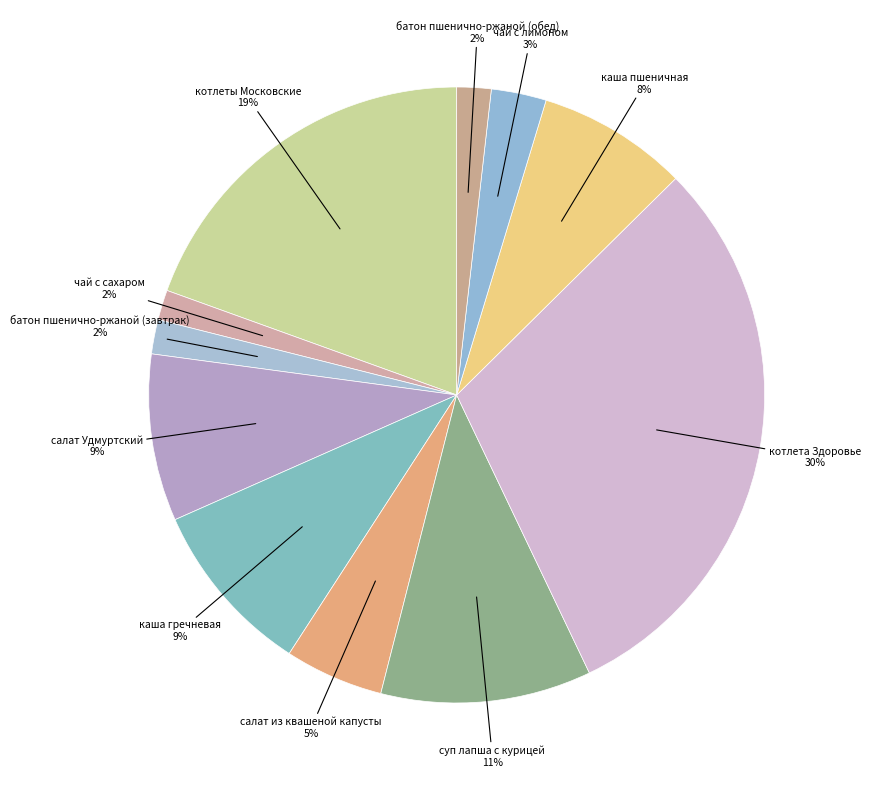

How many segments does this pie chart have?

11